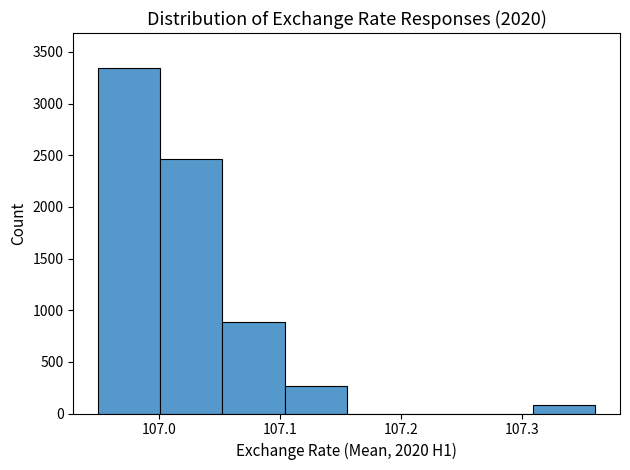

Reading left to right, transcribe this chart: for each bar, give the range it covers on the x-axis and its height. Neither the bar edges nor the heights are printed on the chart, so give them approximately, as read against the axes.

106.95 to 107.00: 3350
107.00 to 107.05: 2450
107.05 to 107.10: 900
107.10 to 107.16: 250
107.16 to 107.21: 0
107.21 to 107.26: 0
107.26 to 107.31: 0
107.31 to 107.36: 100